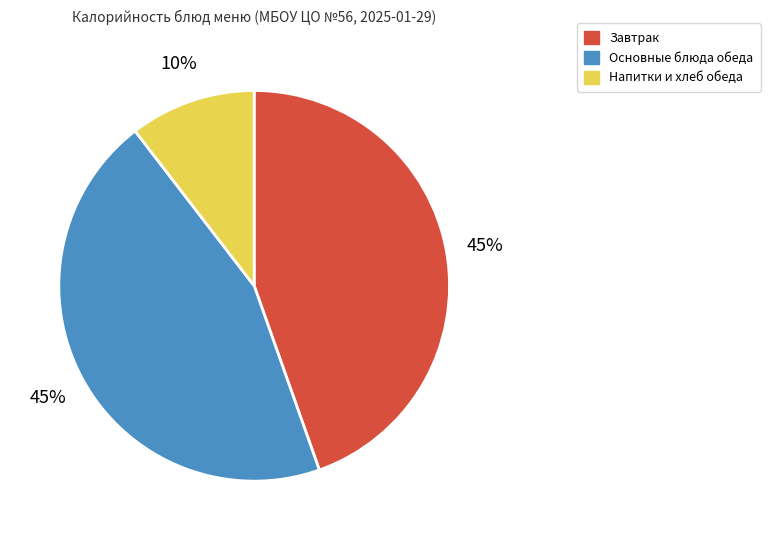

Is there a majority slice in this chart?

No